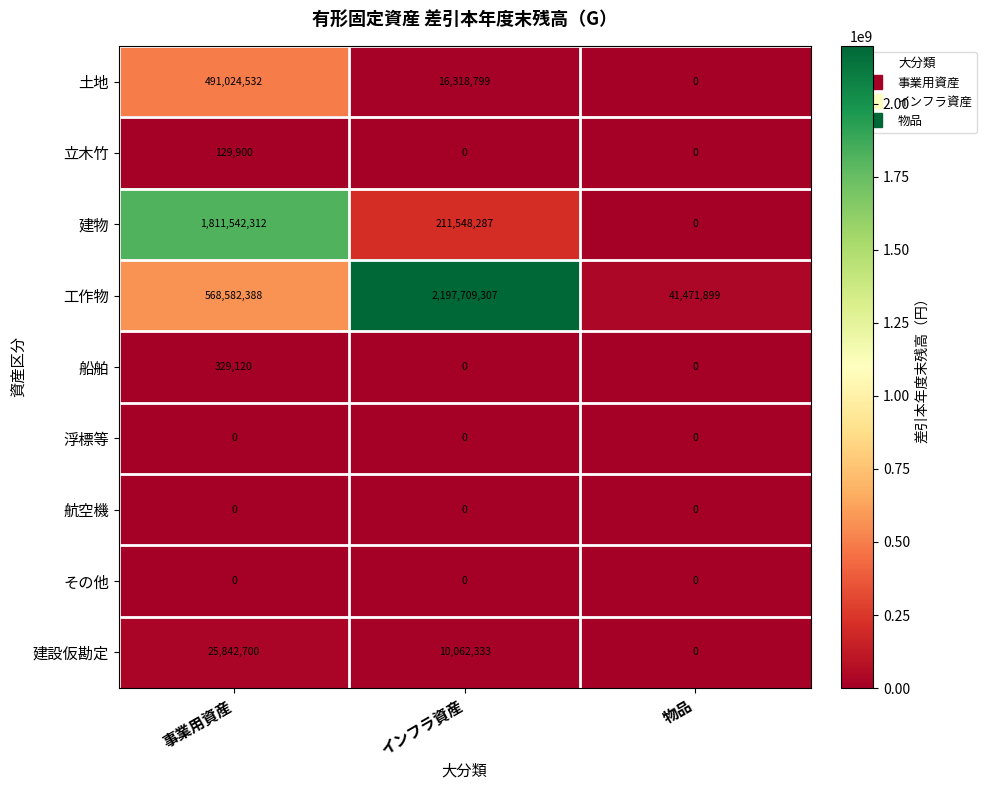

Between 事業用資産 and インフラ資産, which series saw the biggest shift?

工作物